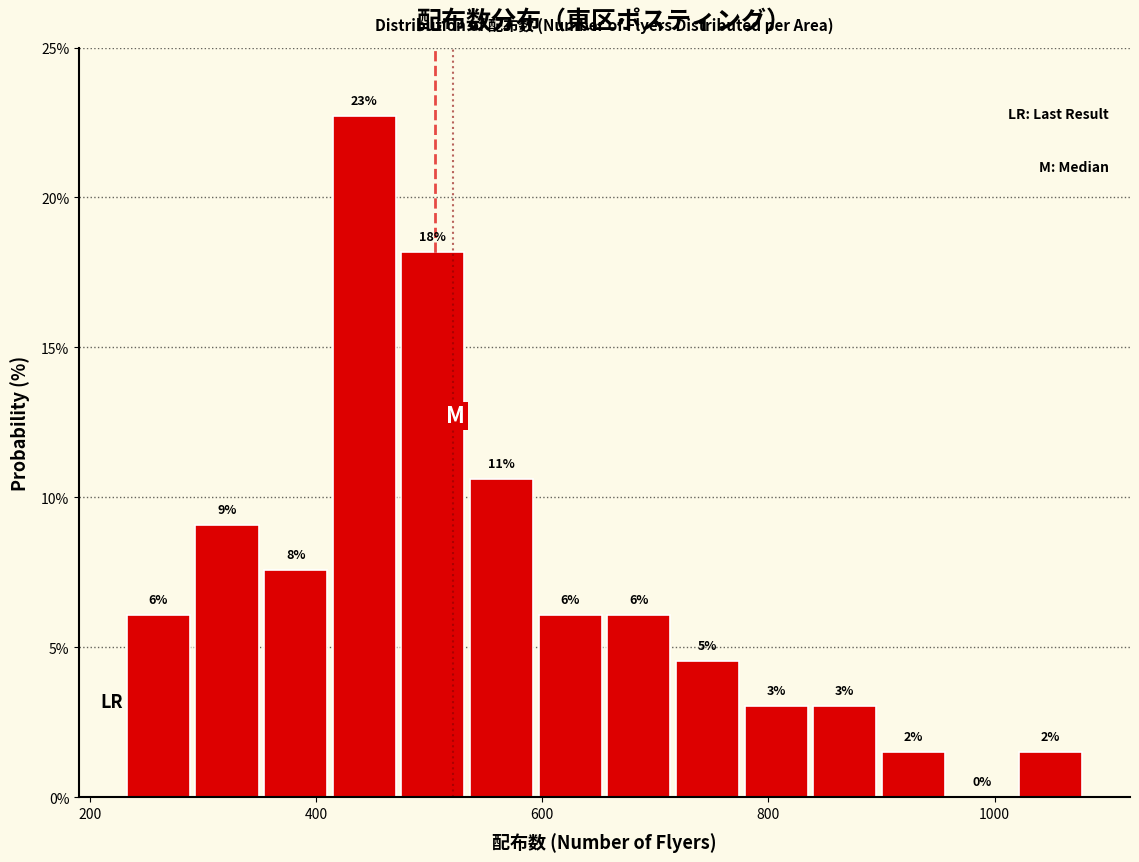

Read against the x-axis, roughly where is the centre of the tallest bar?

440